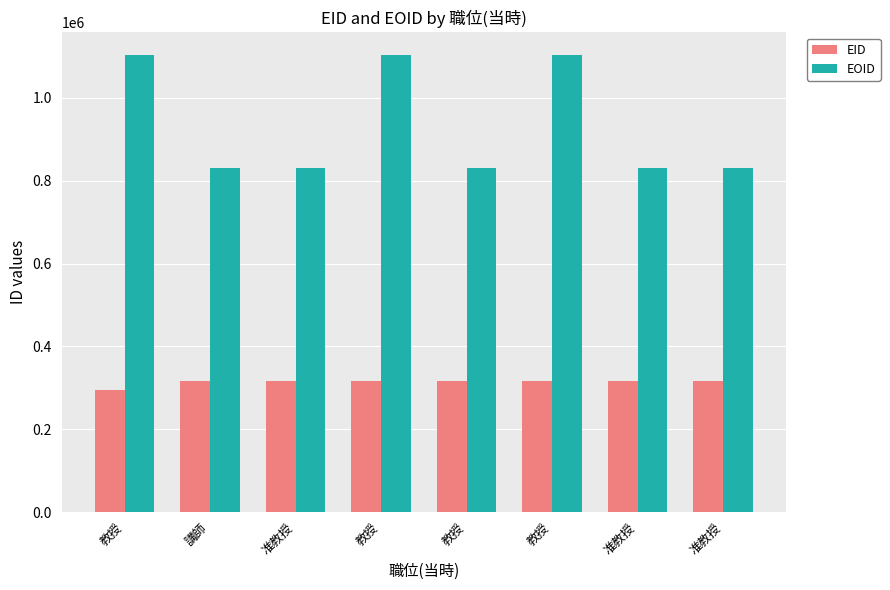

Which has a higher value, 准教授 or 教授?

准教授